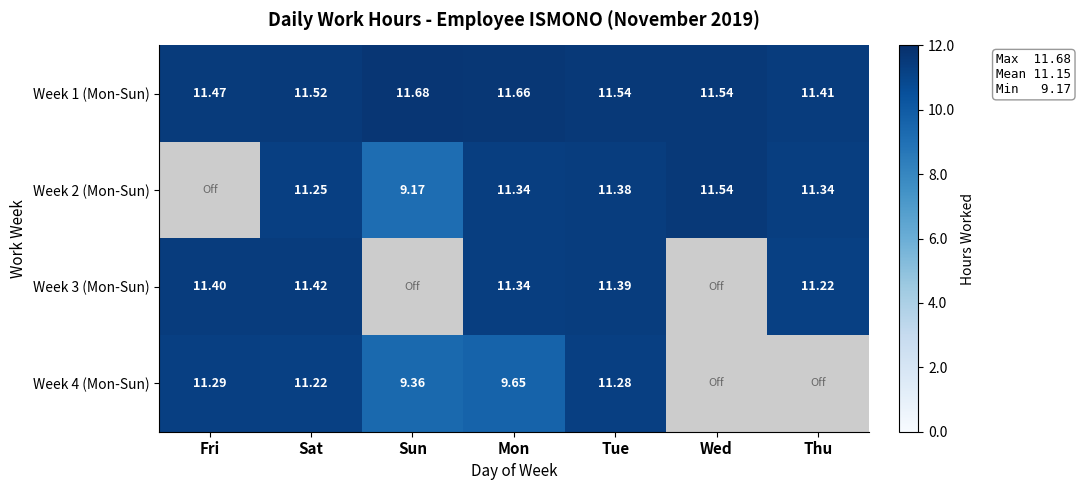

Which series changed the most between Sat and Mon?

Week 4 (Mon-Sun)